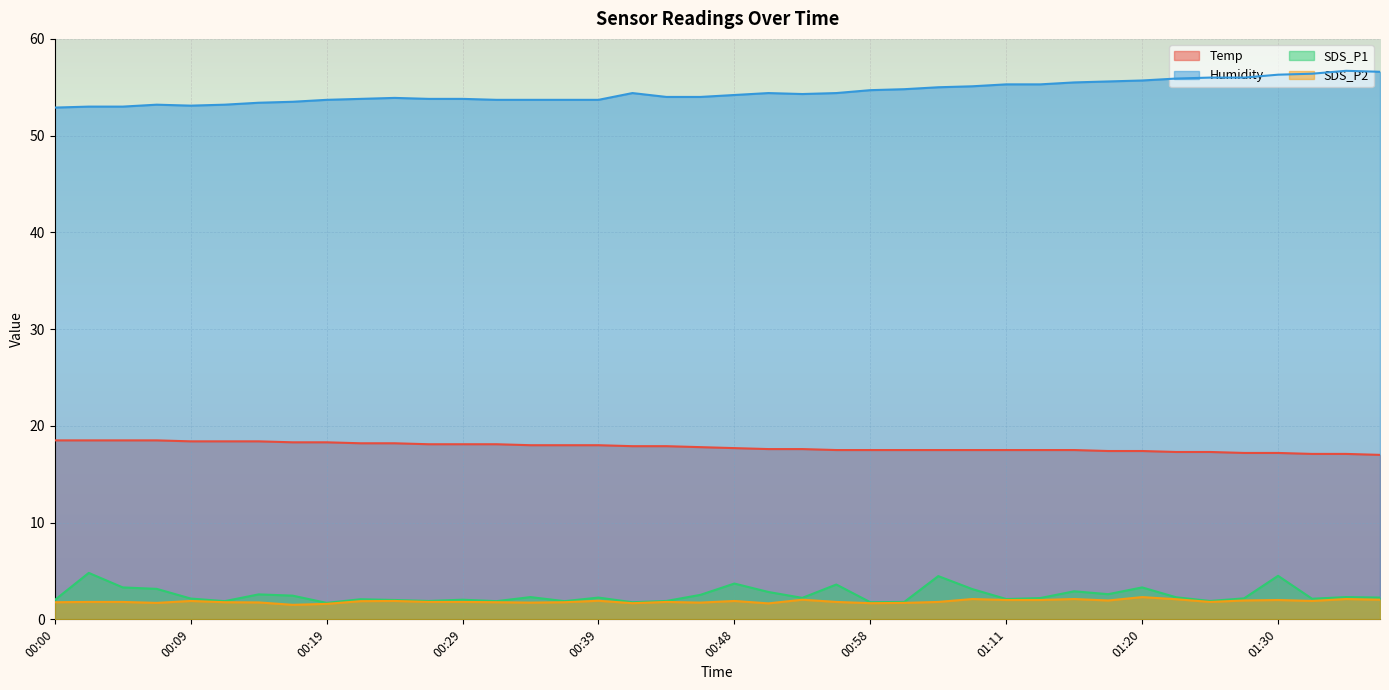

Does the chart display data point markers on the line(s)?

No